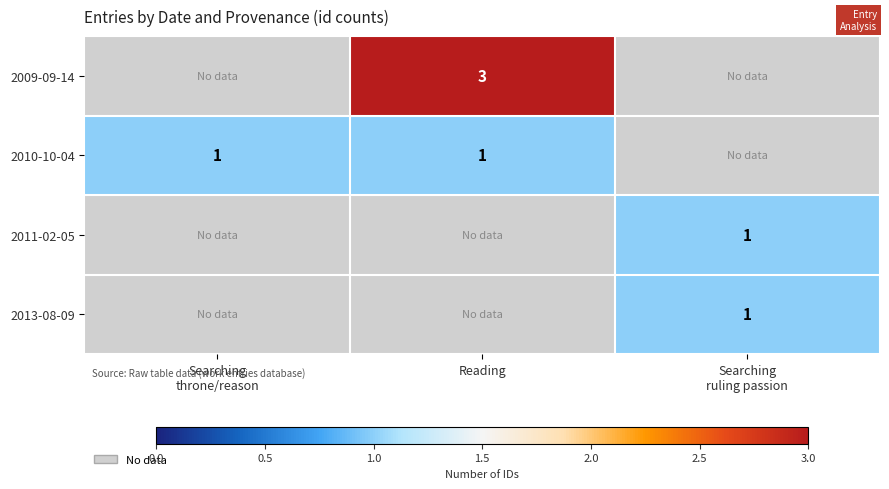

The value of 2010-10-04 at Reading is 1. True or false?

True